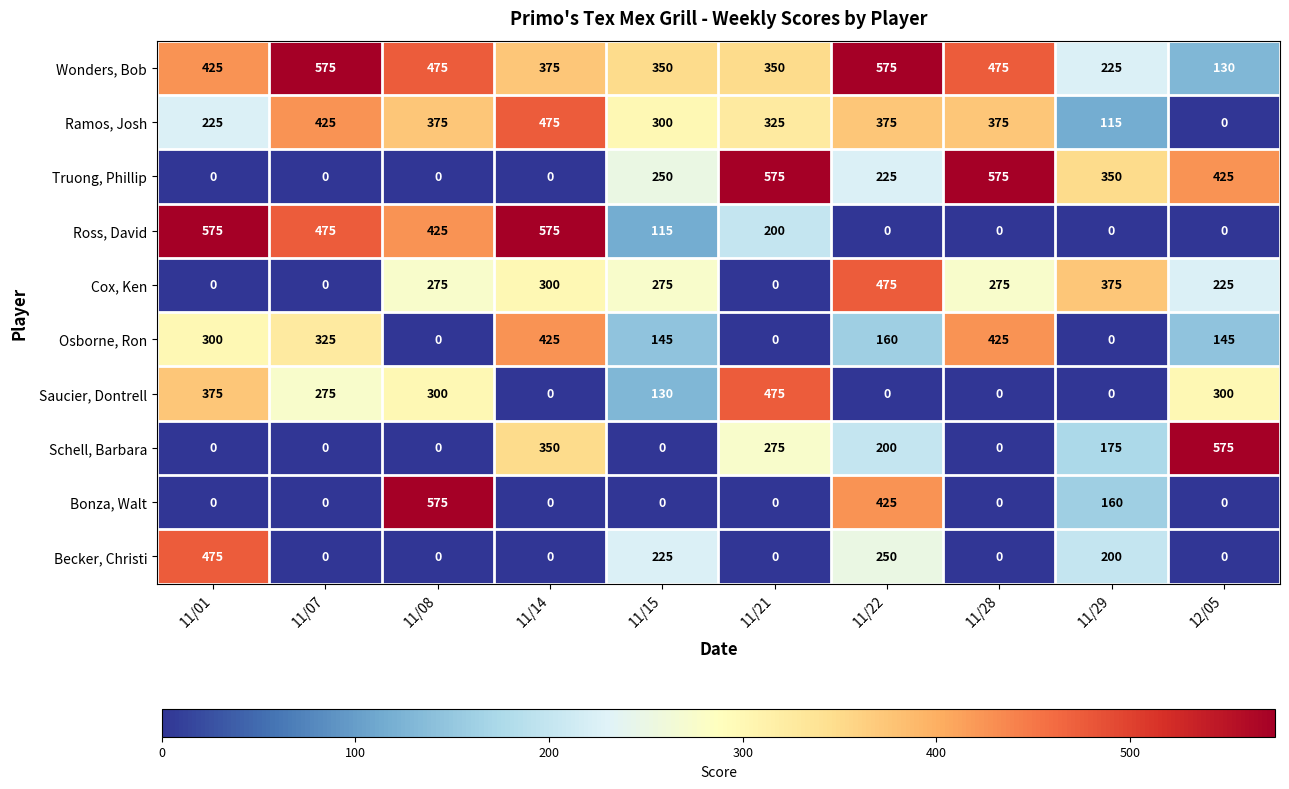

At how many categories does at least one series exceed 493?

8